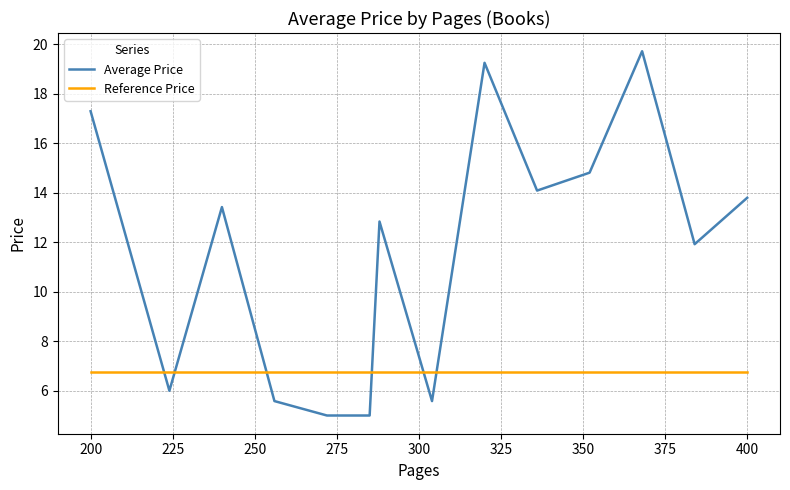

Which series has the widest spread of values?

Average Price